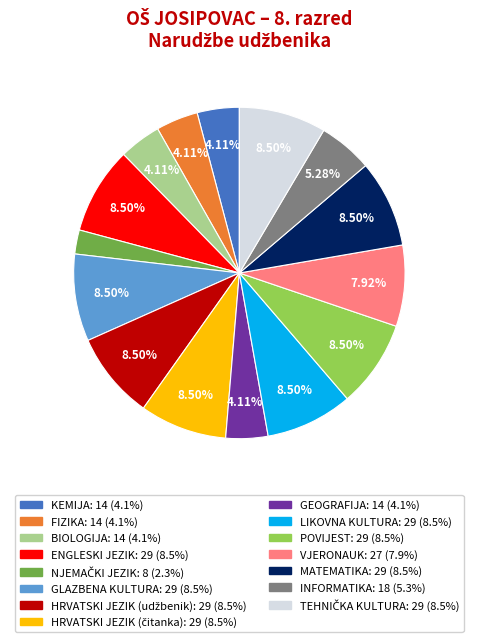

What is the total percentage of LIKOVNA KULTURA and VJERONAUK?

16.4%